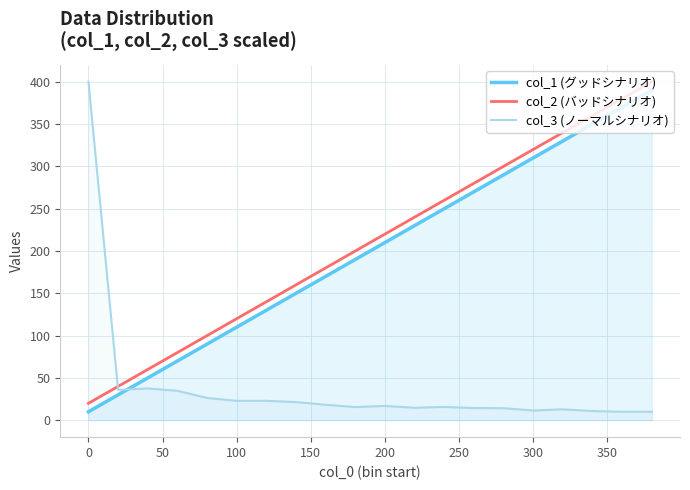

True or false: col_2 (バッドシナリオ) and col_1 (グッドシナリオ) intersect in this chart.

False